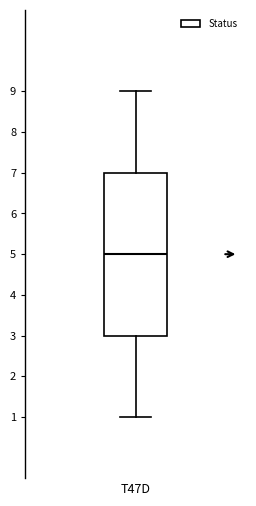

Read this box plot against the y-axis: the position of the median line, the range covered by the box, and the ends of both whiskers. The values are not printed on the chart, so give them approximately, as read against the axis.

median 5, box 3 to 7, whiskers 1 to 9